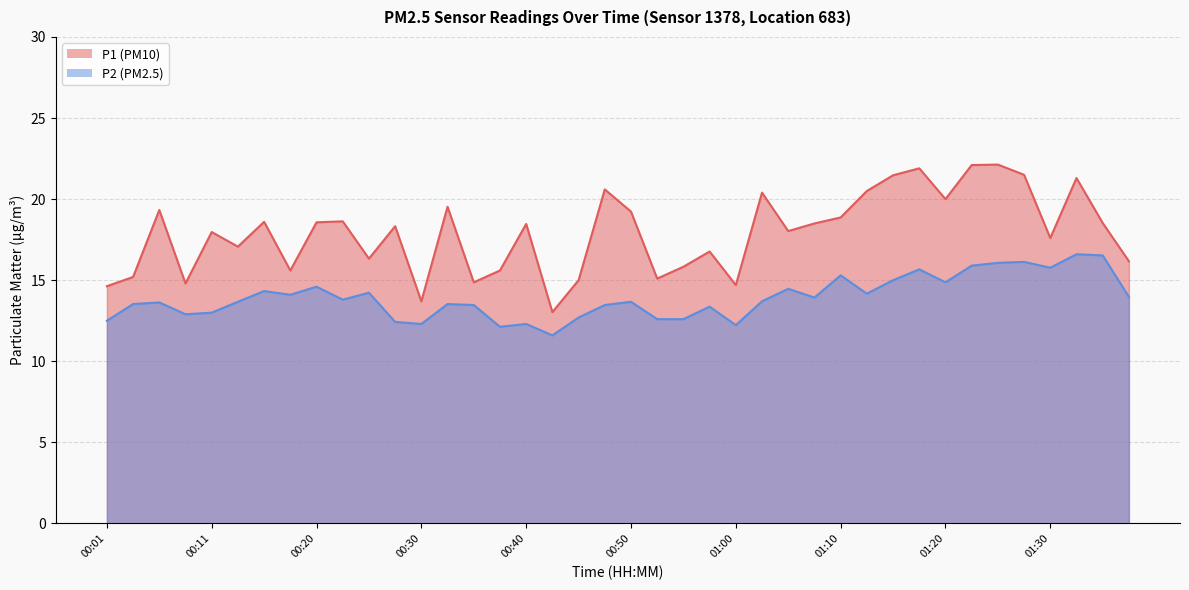

How many values in the P1 series are below 18?

18